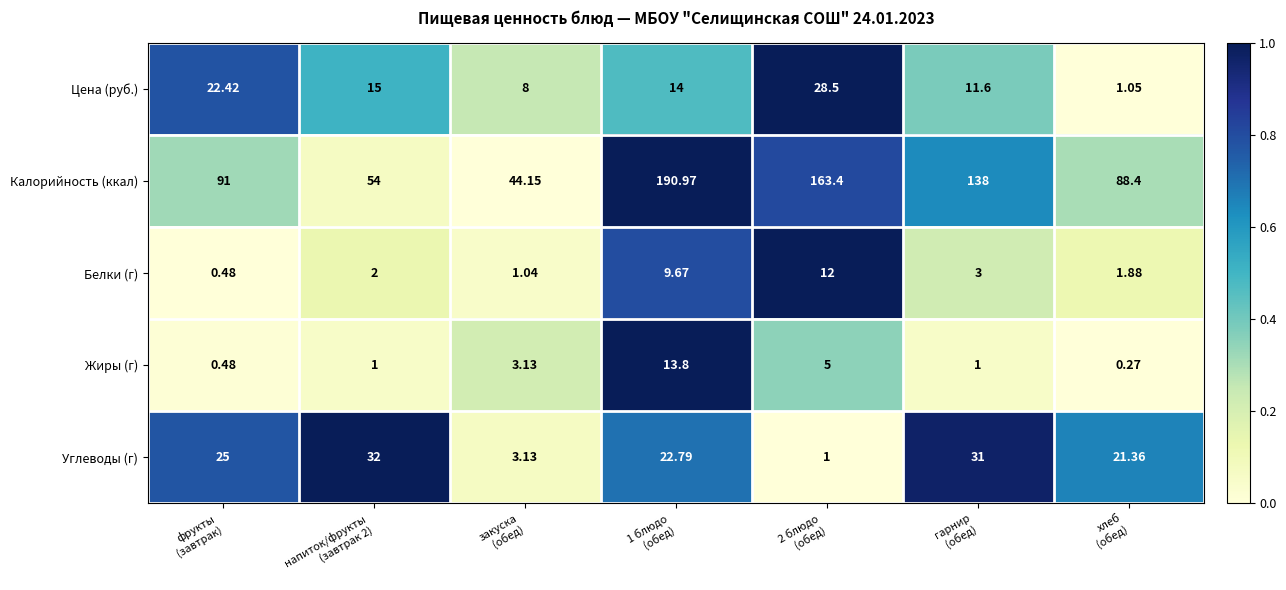

Which series has the largest total across all categories?

Калорийность (ккал)